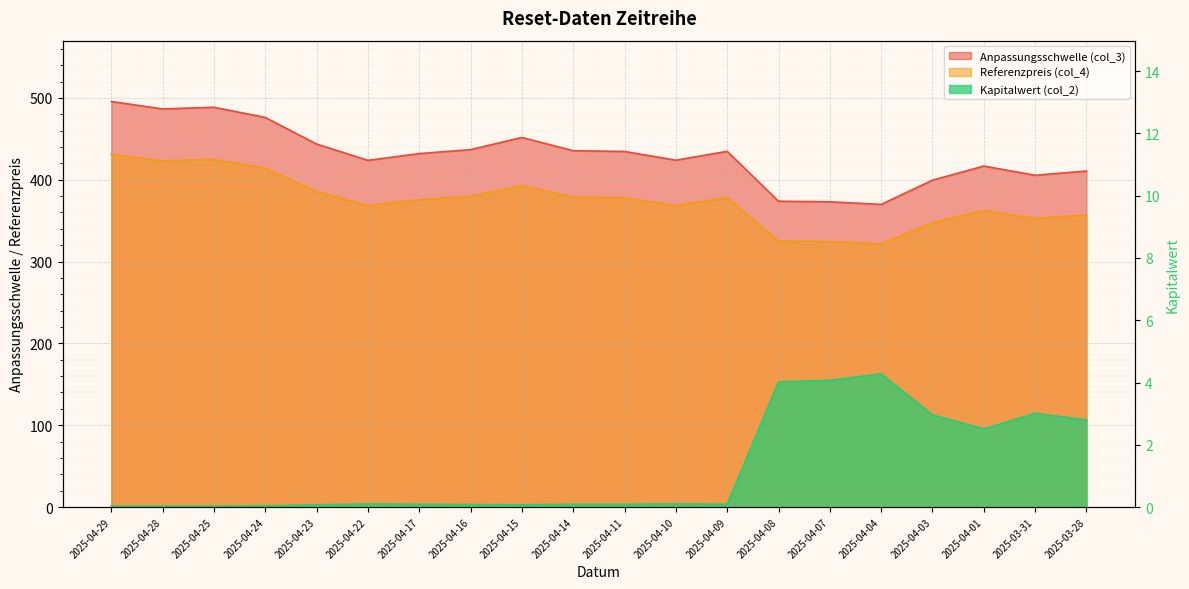

What is the value of the Anpassungsschwelle (col_3) point at the 18th from the left?

416.7